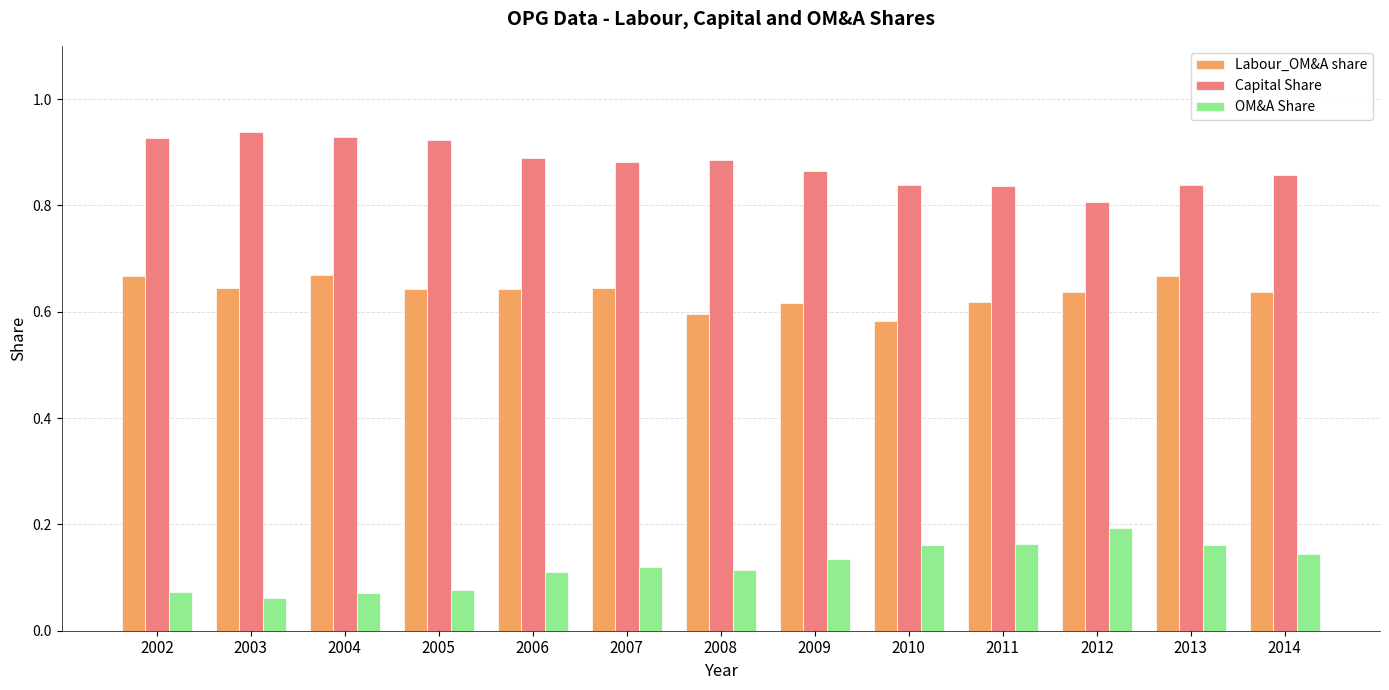

Is it true that Capital Share equals 0.5 at 2005?

False